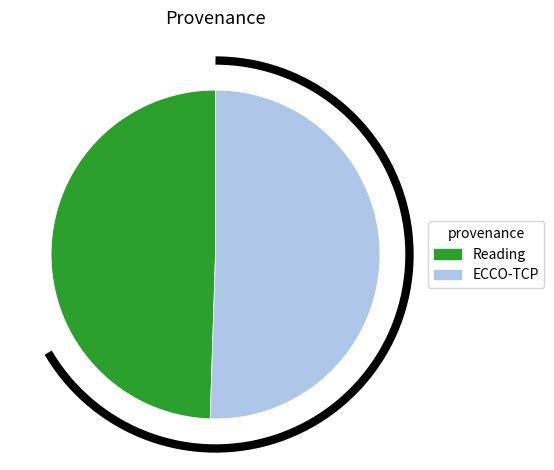

To the nearest percent, what portion does Reading represent?

49%